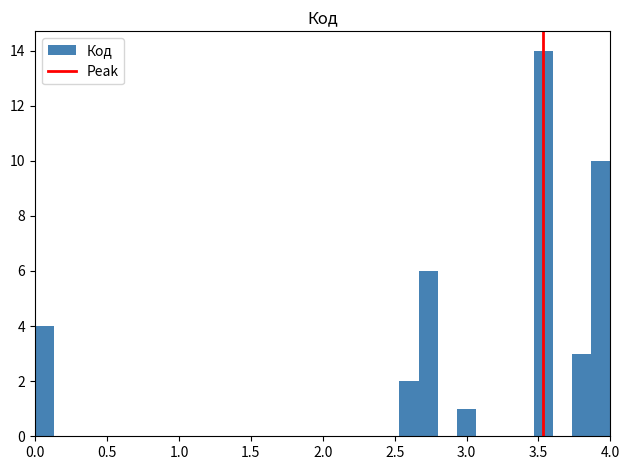

Read against the x-axis, roughly where is the centre of the tallest bar?

3.55